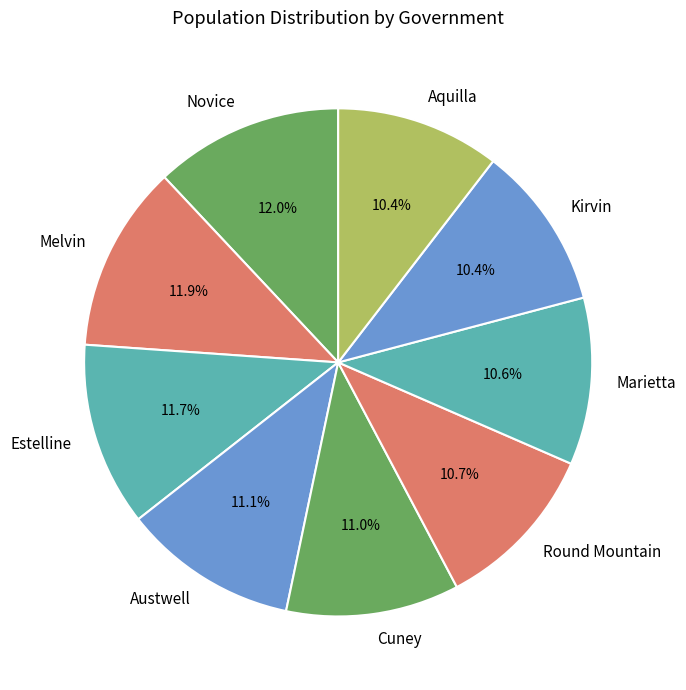

The Round Mountain slice represents 11% of the pie. True or false?

True